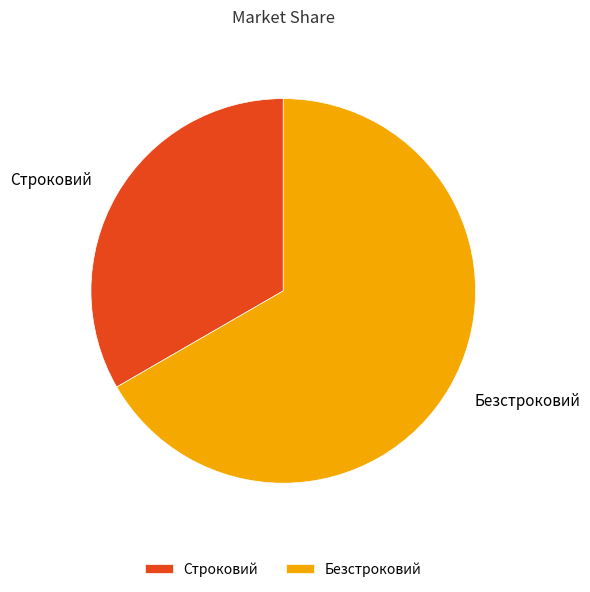

Which slice is the largest?

Безстроковий